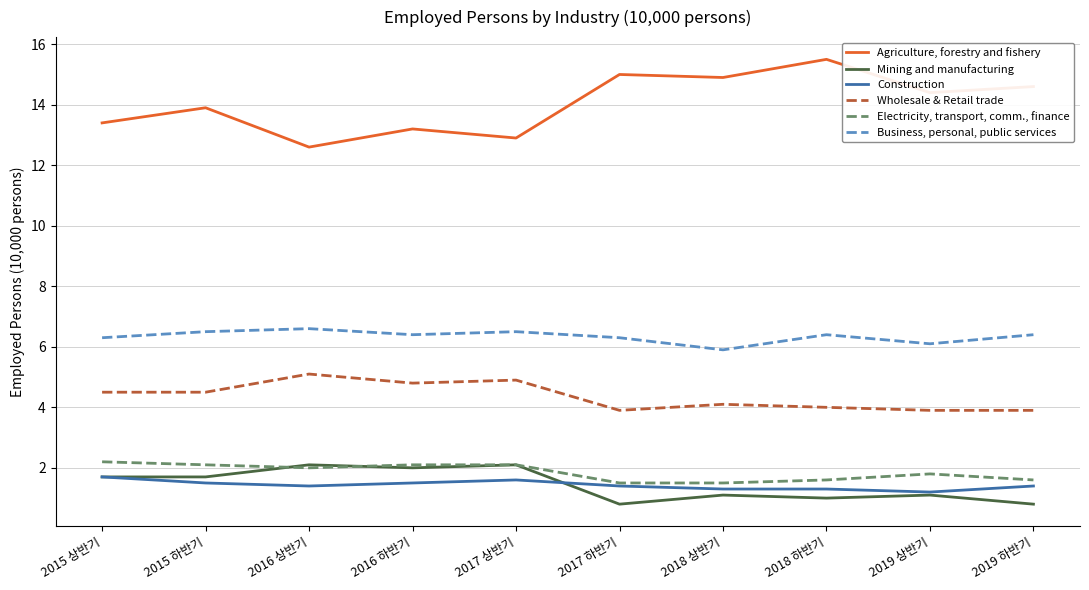

Is this an area chart (filled region under the line)?

No